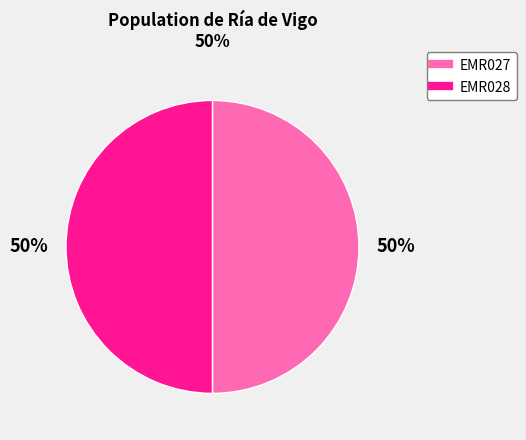

What is the ratio of the value at EMR028 to the value at EMR027?

1.0